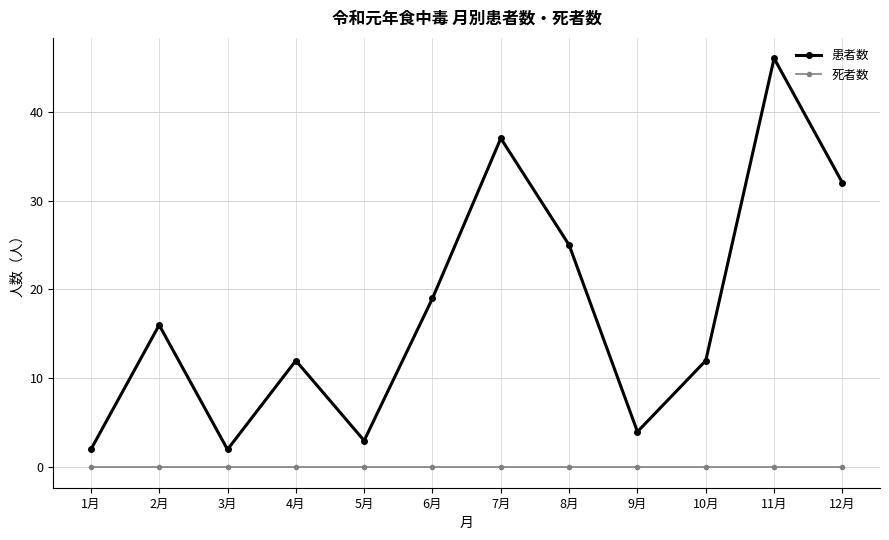

At which label does 患者数 reach its peak?

11月